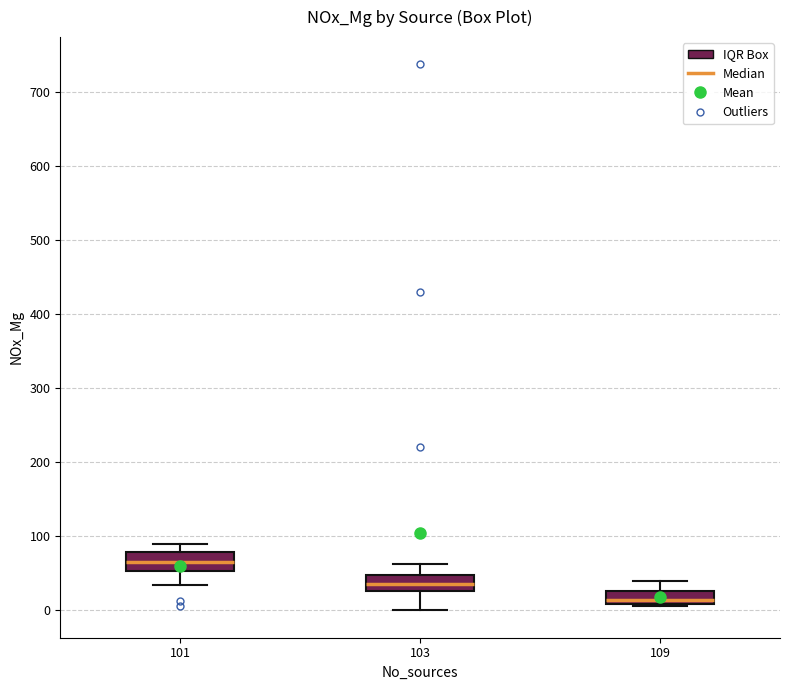

Where is the upper edge of the box at x = 101 on the y-axis? The values are not printed on the chart, so give them approximately, as read against the axis.

80